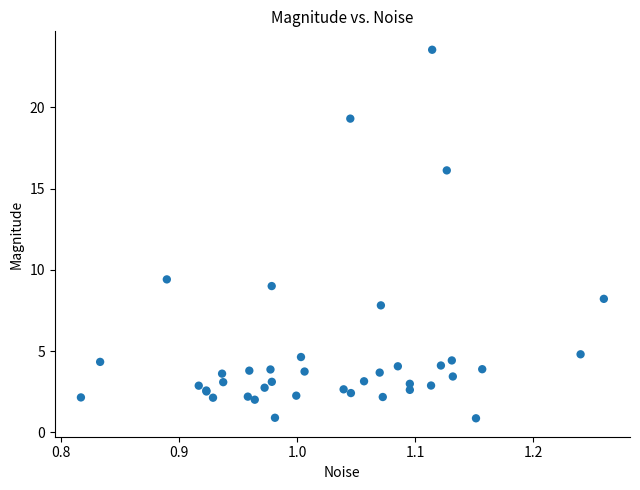

What Y value in the scatter plot is closest to 12?

9.4